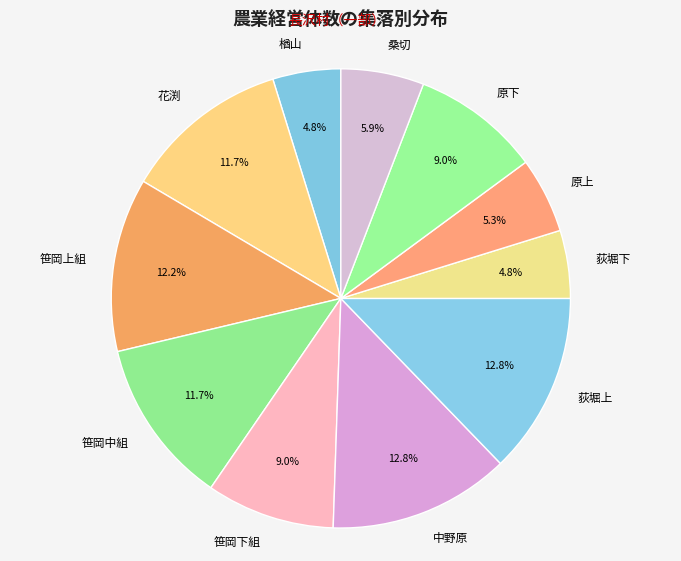

To the nearest percent, what is the average slice percentage?

9%